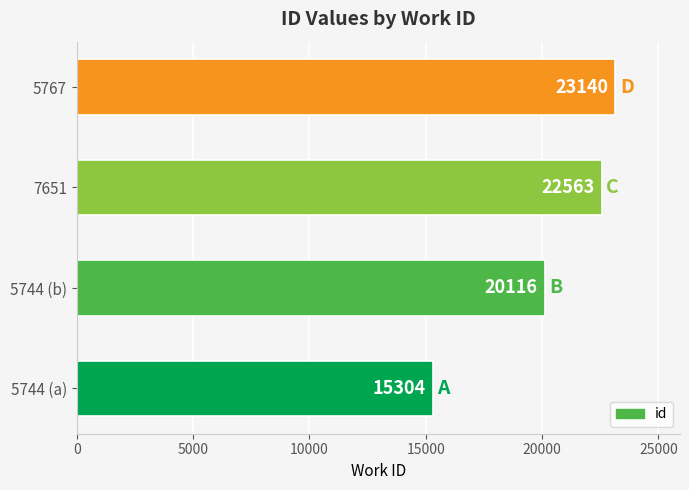

Which has a higher value, 5744 (a) or 7651?

7651